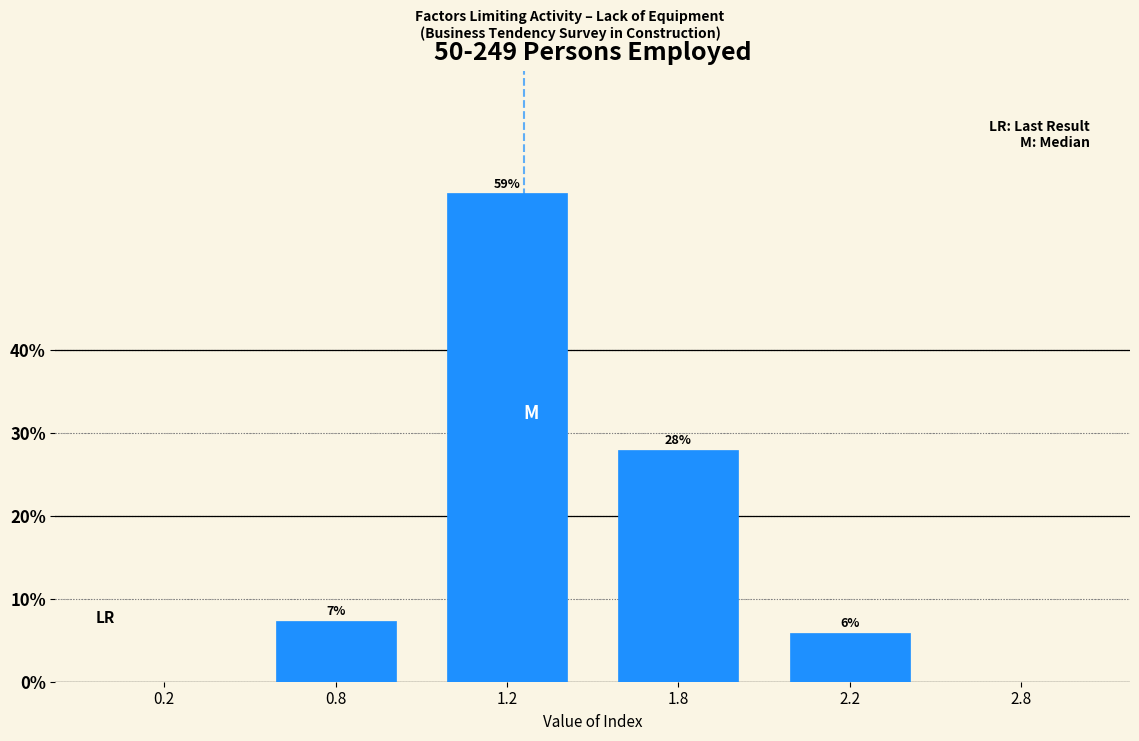

At which category does the chart reach its peak across all series?

1.2